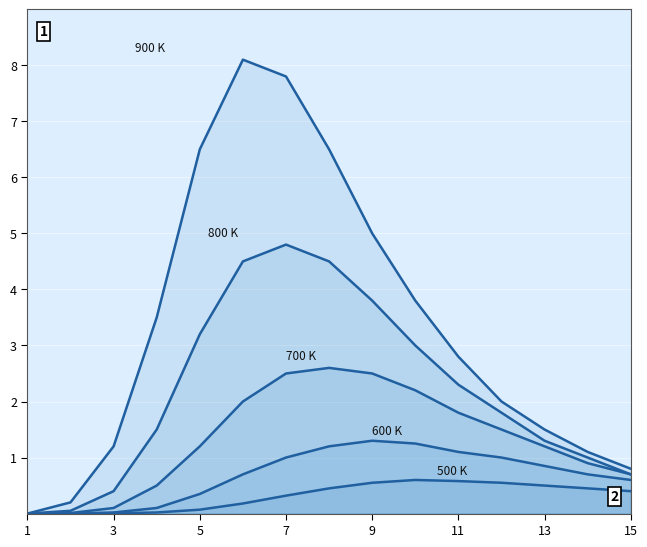

Reading left to right, what are all the values shown in this chart?

900 K: 0.0	0.2	1.2	3.5	6.5	8.1	7.8	6.5	5.0	3.8	2.8	2.0	1.5	1.1	0.8
800 K: 0.0	0.1	0.4	1.5	3.2	4.5	4.8	4.5	3.8	3.0	2.3	1.8	1.3	1.0	0.7
700 K: 0.0	0.0	0.1	0.5	1.2	2.0	2.5	2.6	2.5	2.2	1.8	1.5	1.2	0.9	0.7
600 K: 0.0	0.0	0.0	0.1	0.3	0.7	1.0	1.2	1.3	1.2	1.1	1.0	0.8	0.7	0.6
500 K: 0.0	0.0	0.0	0.0	0.1	0.2	0.3	0.5	0.6	0.6	0.6	0.6	0.5	0.5	0.4